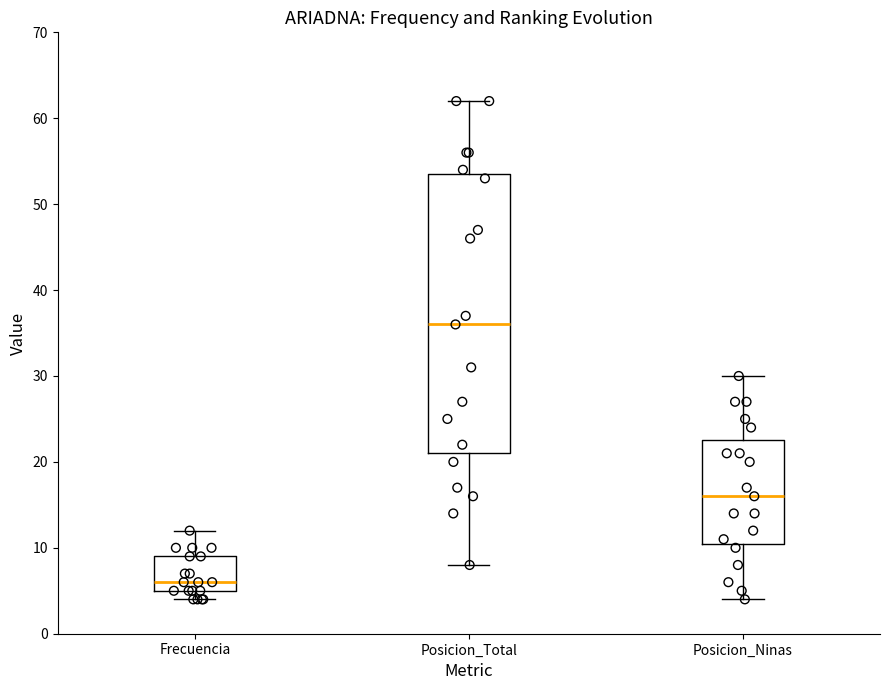

Which box is the tallest, from its lower edge to its upper edge?

Posicion_Total